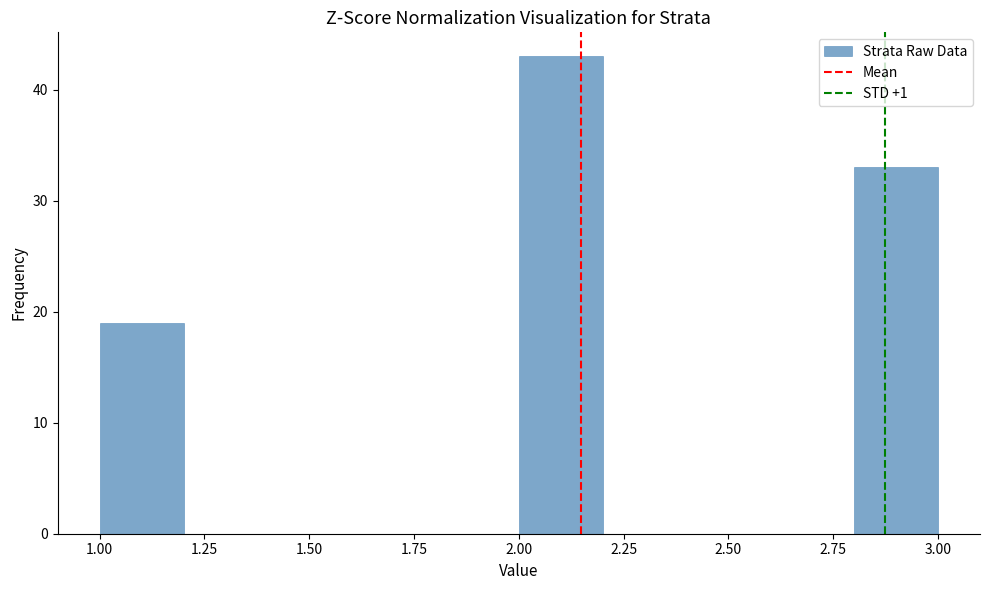

Reading left to right, list every bar in this chart as the range it spans on the x-axis followed by its height. The values are not printed on the chart, so give them approximately, as read against the axis.

1.0 to 1.2: 19
1.2 to 1.4: 0
1.4 to 1.6: 0
1.6 to 1.8: 0
1.8 to 2.0: 0
2.0 to 2.2: 43
2.2 to 2.4: 0
2.4 to 2.6: 0
2.6 to 2.8: 0
2.8 to 3.0: 33